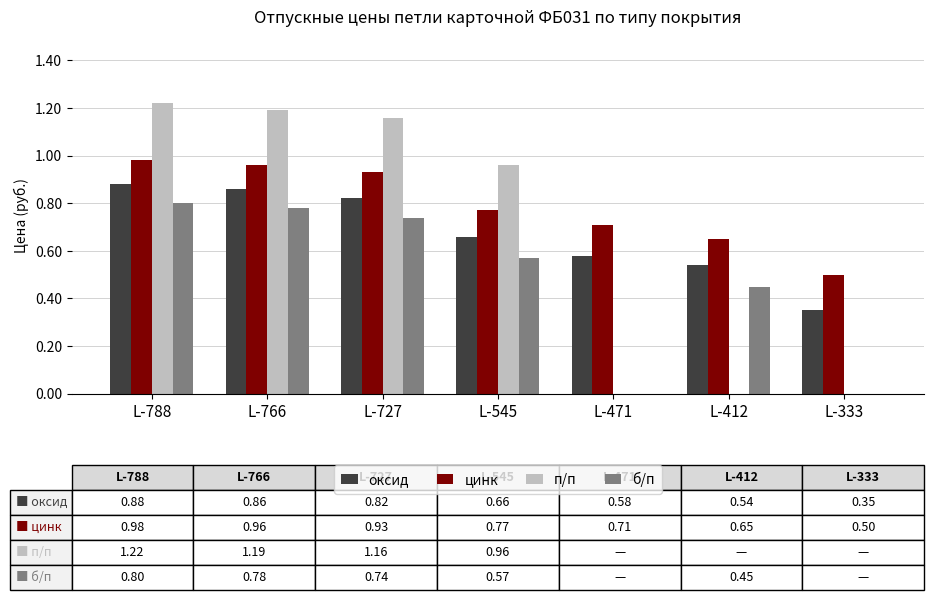

What are all the series names shown in the legend?

оксид, цинк, п/п, б/п